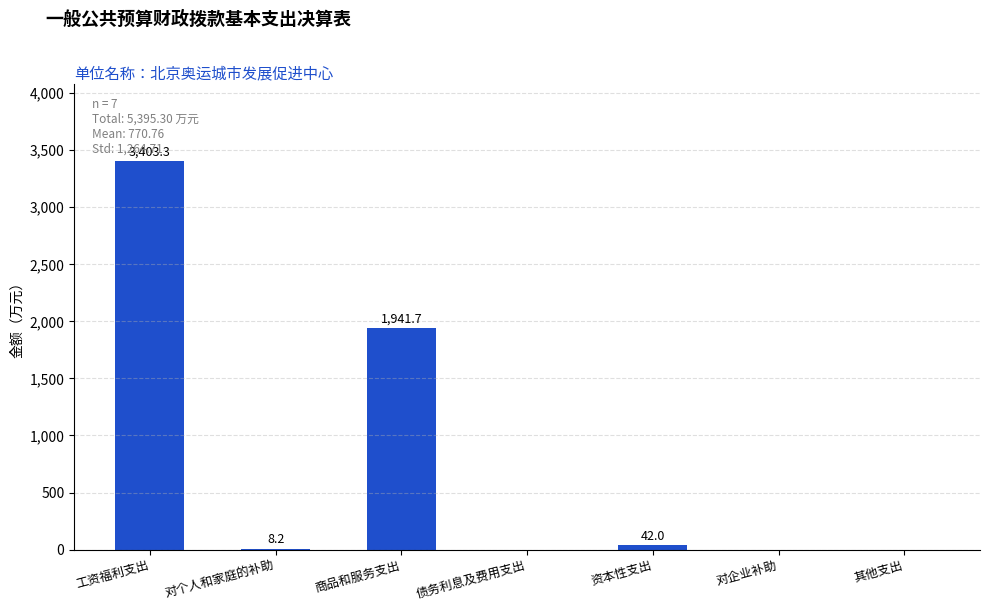

At which label does the data first exceed 8?

工资福利支出